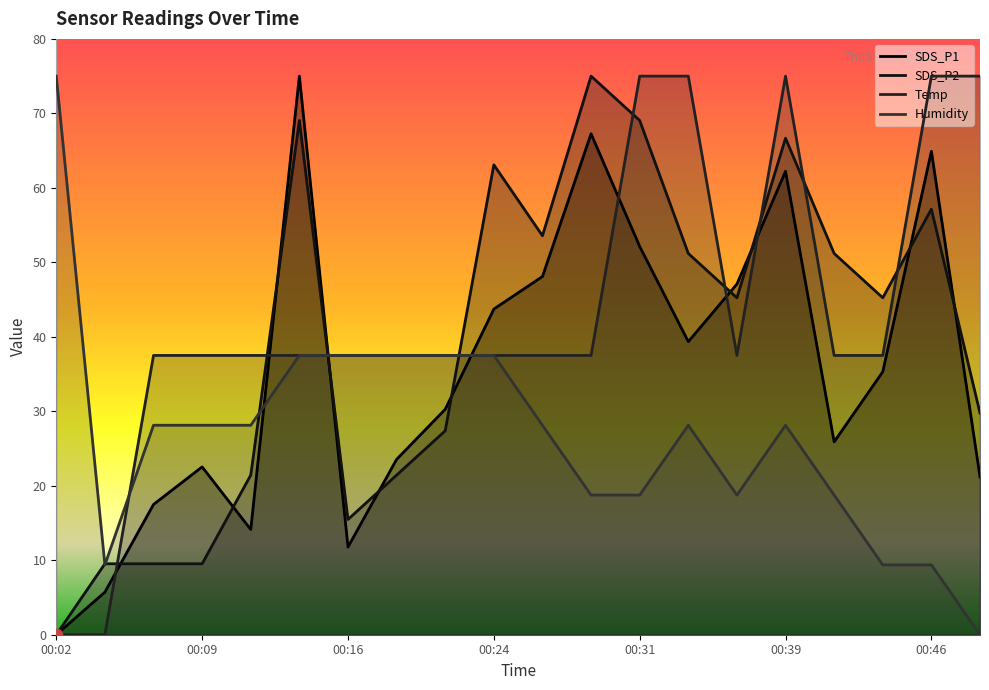

At which category is the sum across all series the highest?

00:39